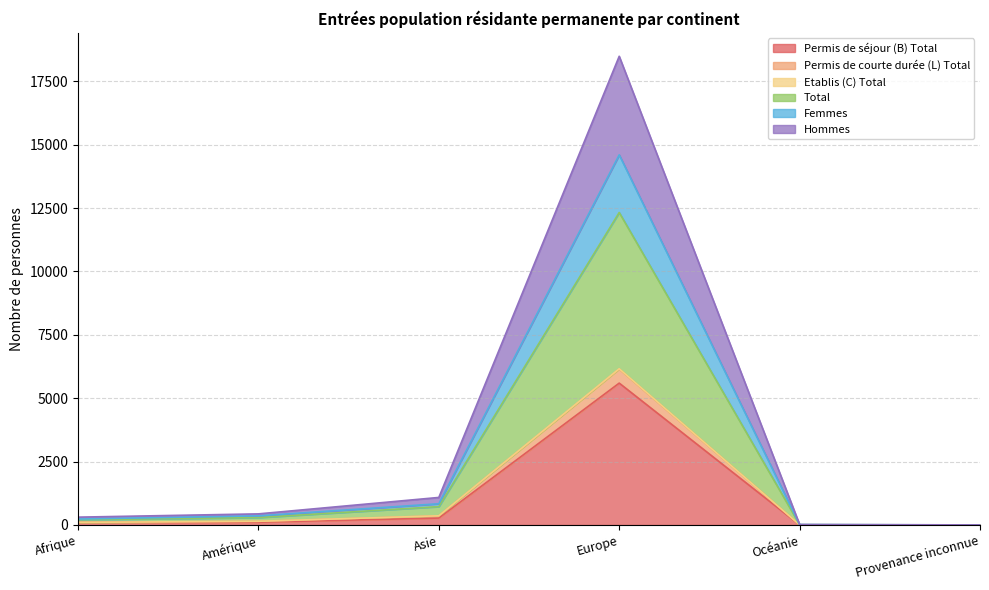

What is the spread (max minus min) of values at Océanie?

16